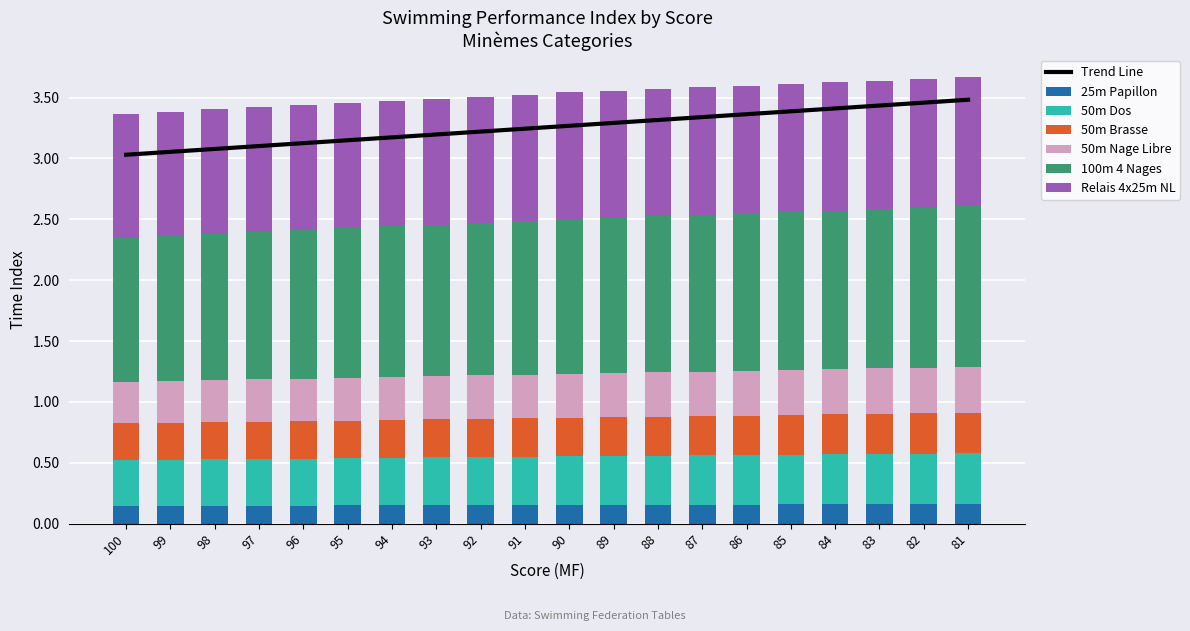

How many groups of bars are there?

20